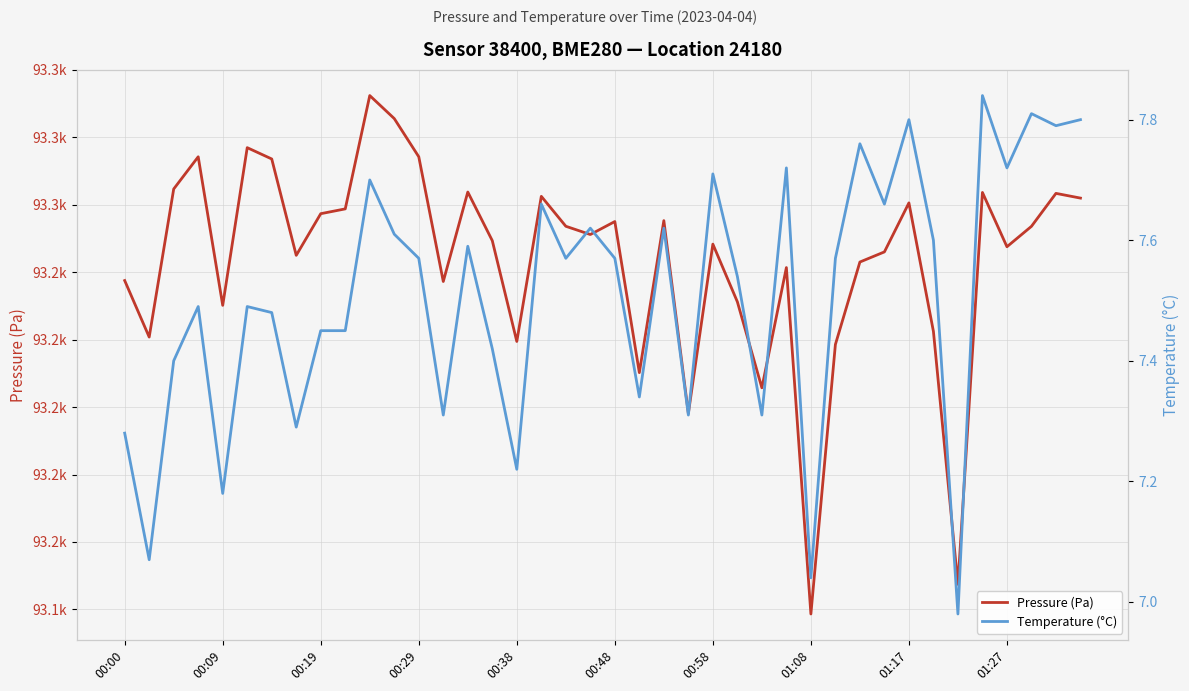

Between 22 and 38, which is larger?

38